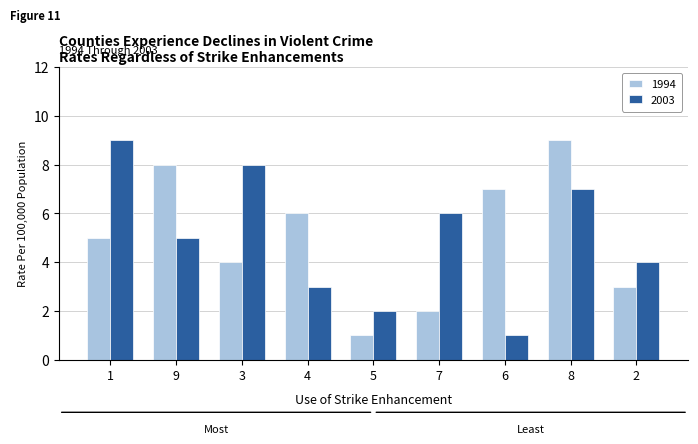

True or false: 2003 has a value of 5 at 9.

True